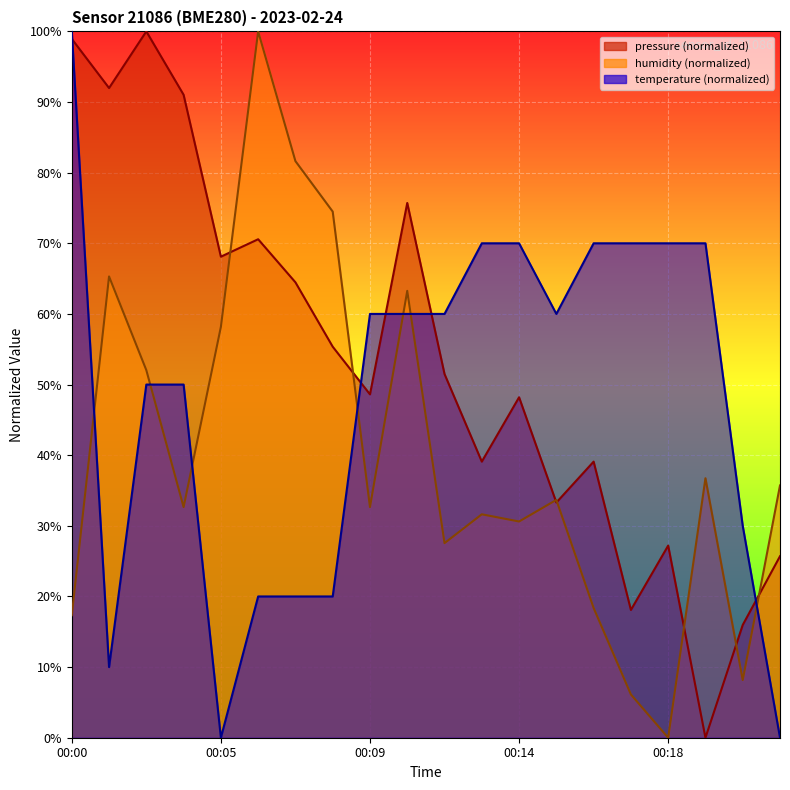

What is the spread (max minus min) of values at 00:22?

35.7